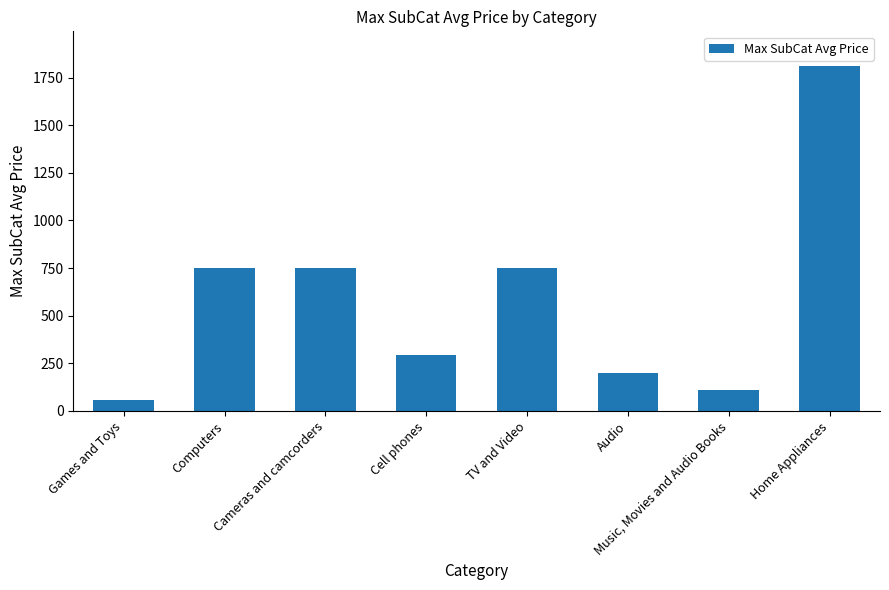

Is it true that the value at Music, Movies and Audio Books is 108.1?

True